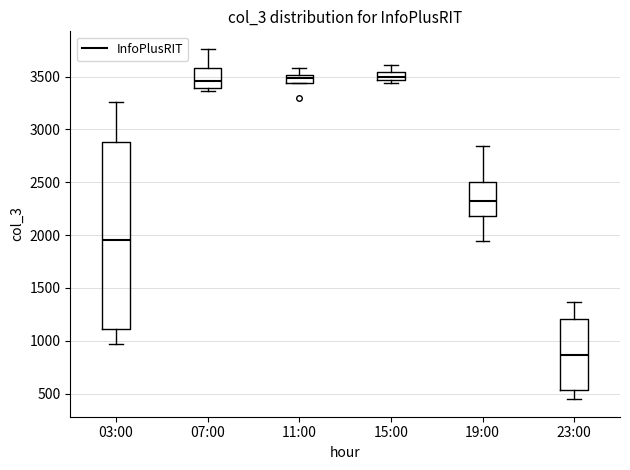

Where is the lower edge of the box for 11:00 on the y-axis? The values are not printed on the chart, so give them approximately, as read against the axis.

3450